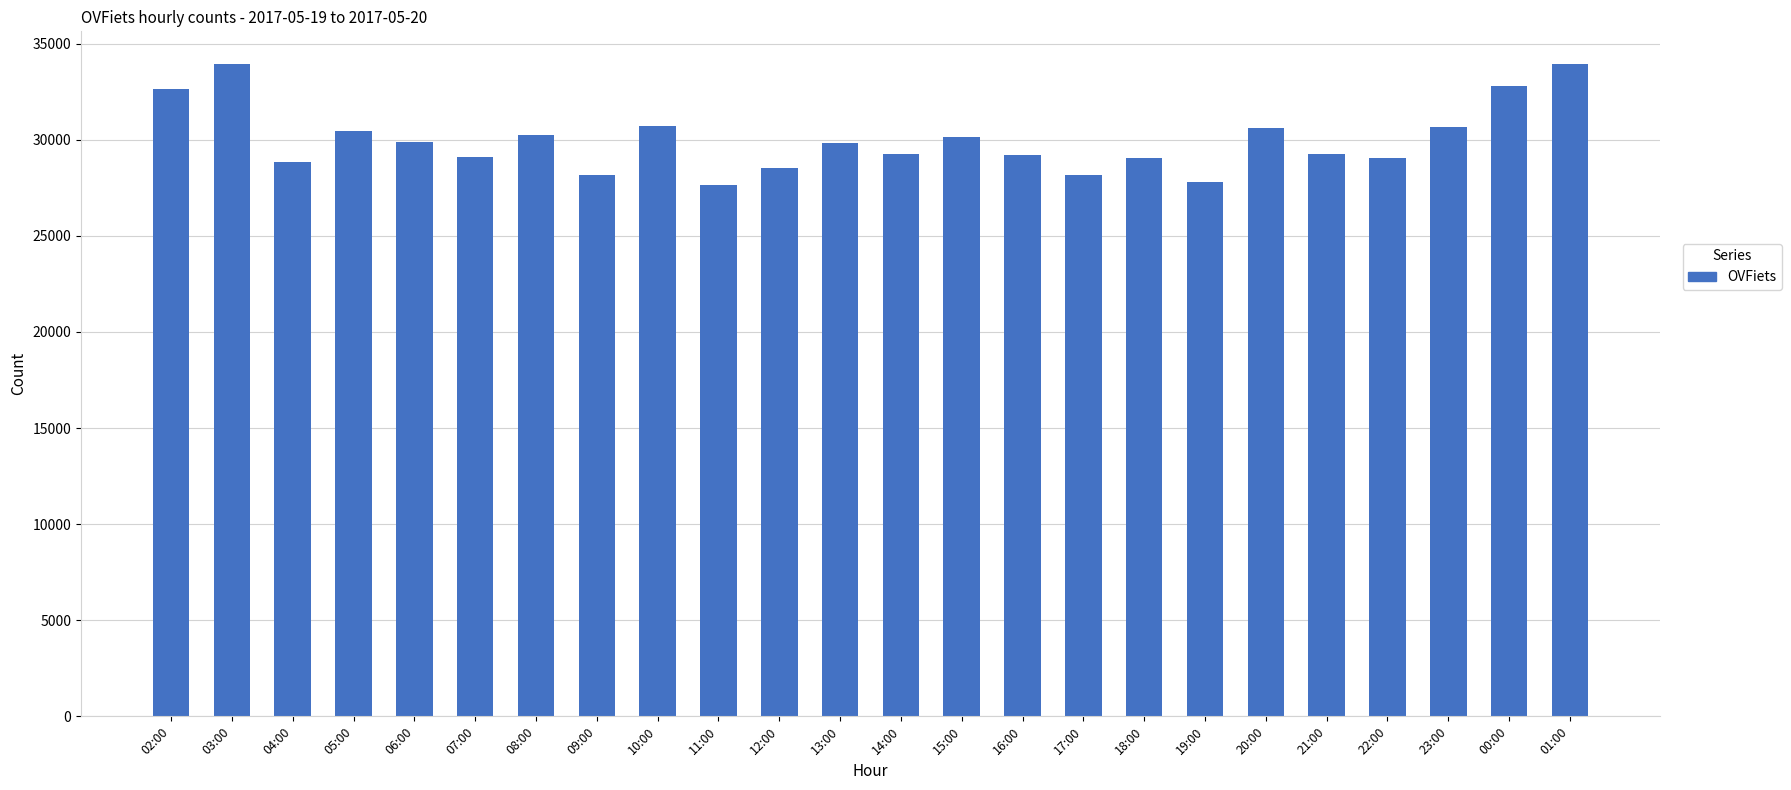

Between 13:00 and 19:00, which is larger?

13:00